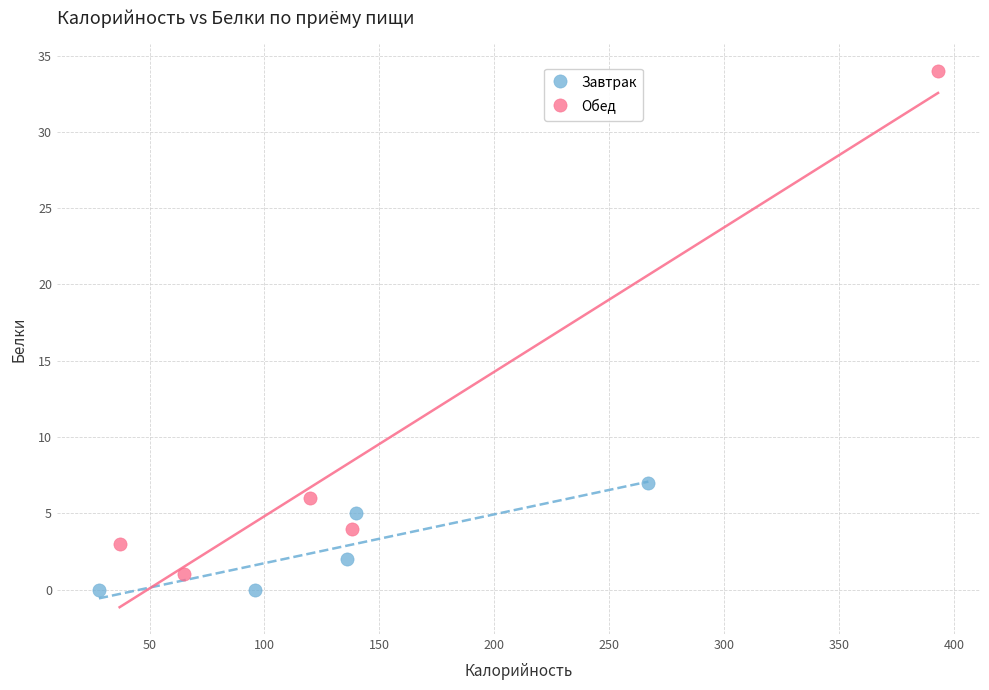

Which series has the largest Y range (max minus min)?

Обед